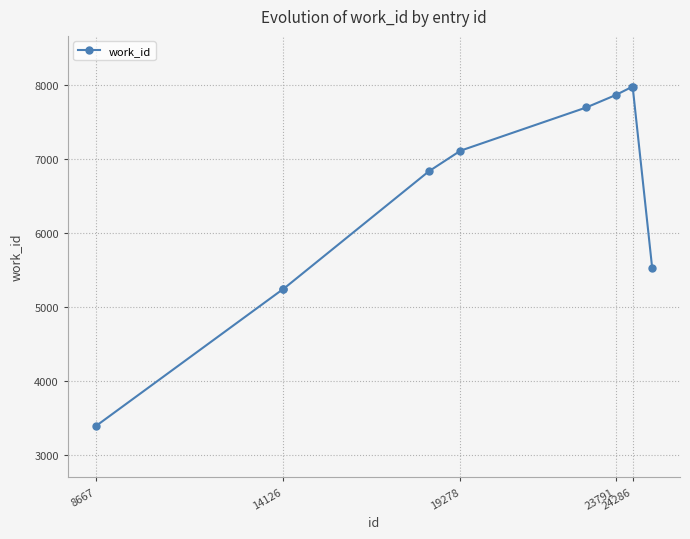

What is the greatest value displayed?

7982